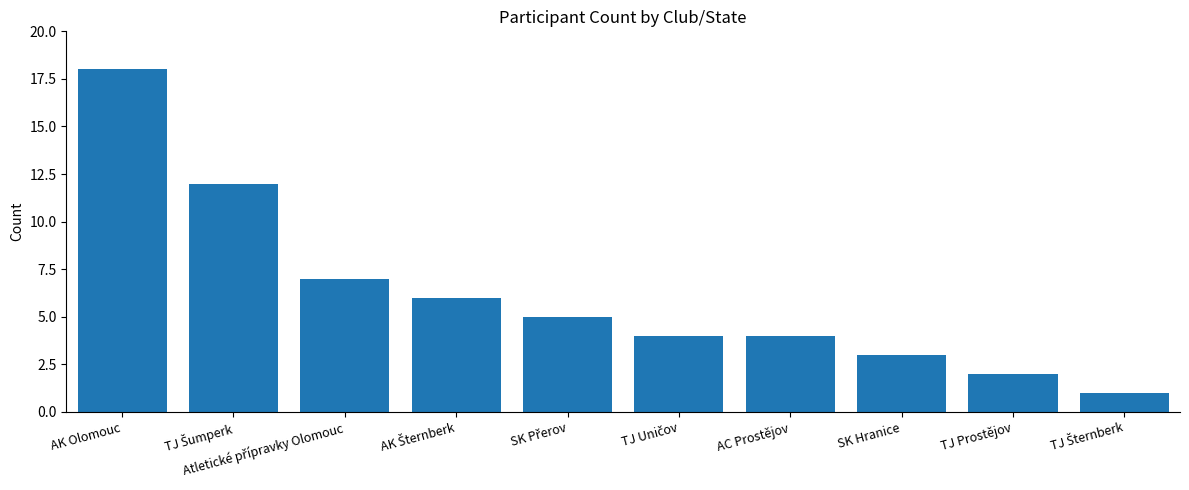

What is the value of the 9th bar from the left?

2